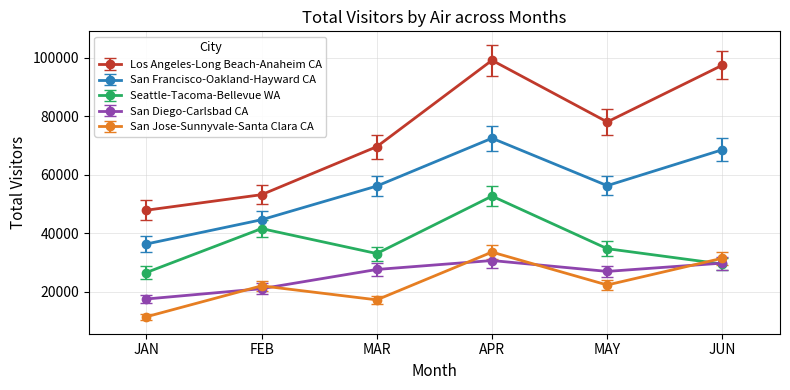

Does the chart have visible grid lines?

Yes